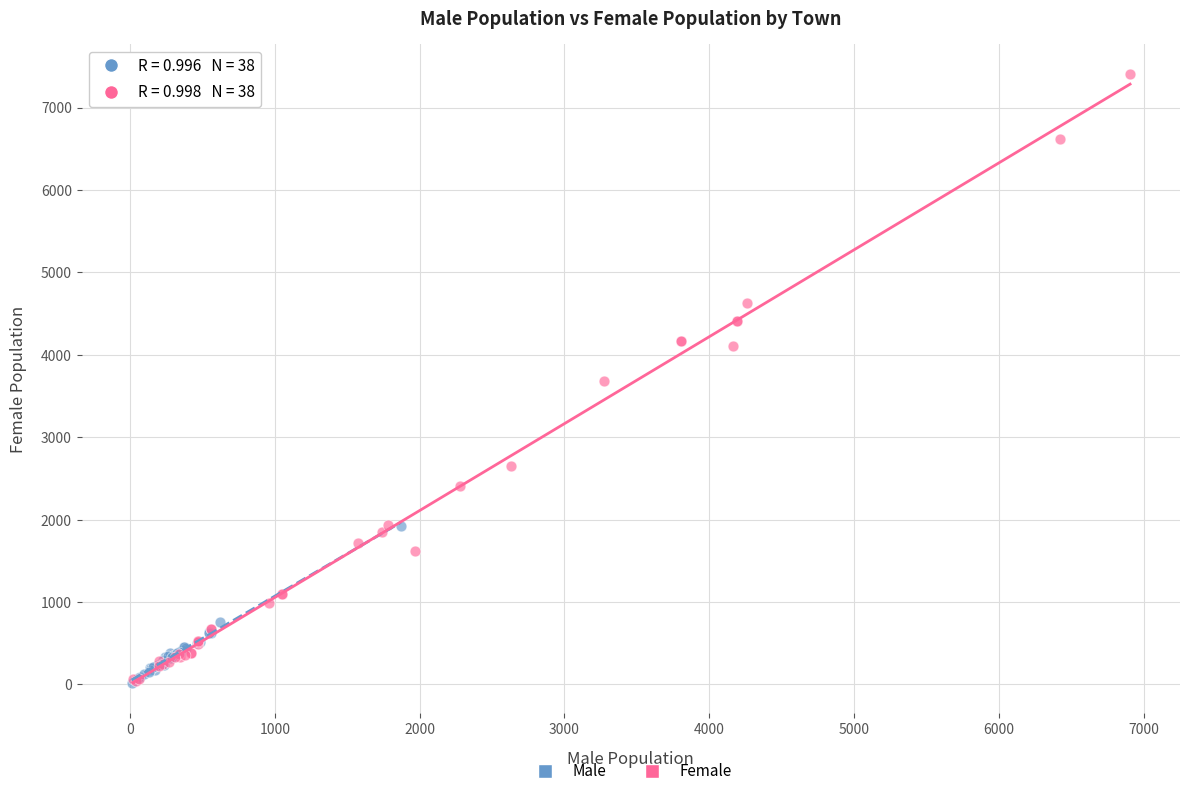

Which series has the largest Y range (max minus min)?

Female